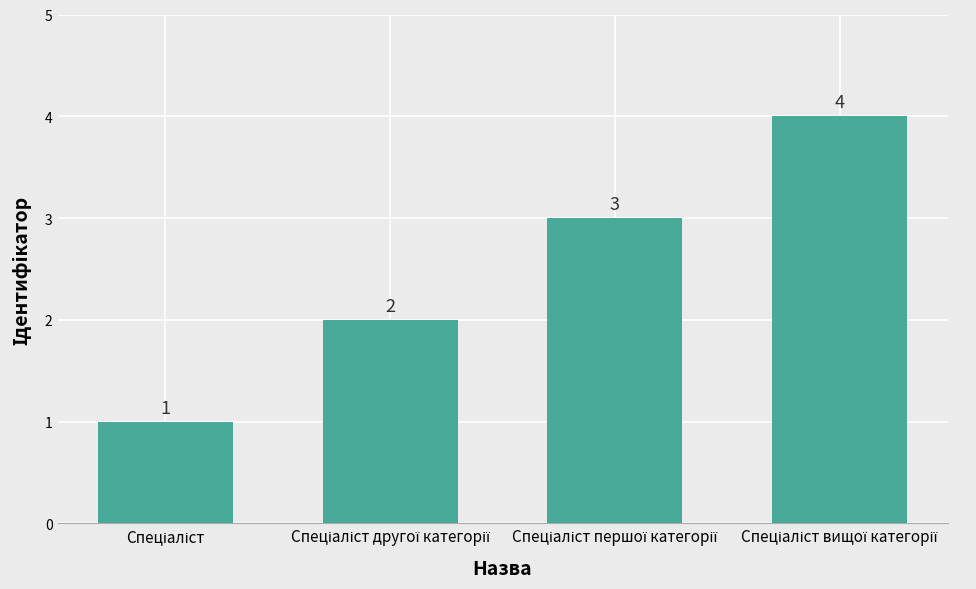

What is the greatest value displayed?

4